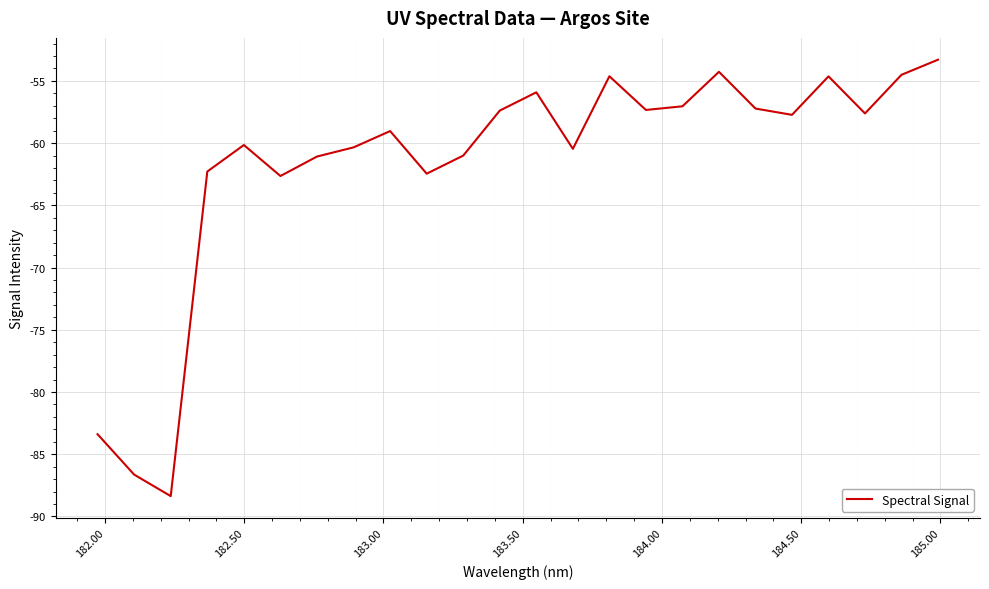

What is the smallest value displayed?

-88.4